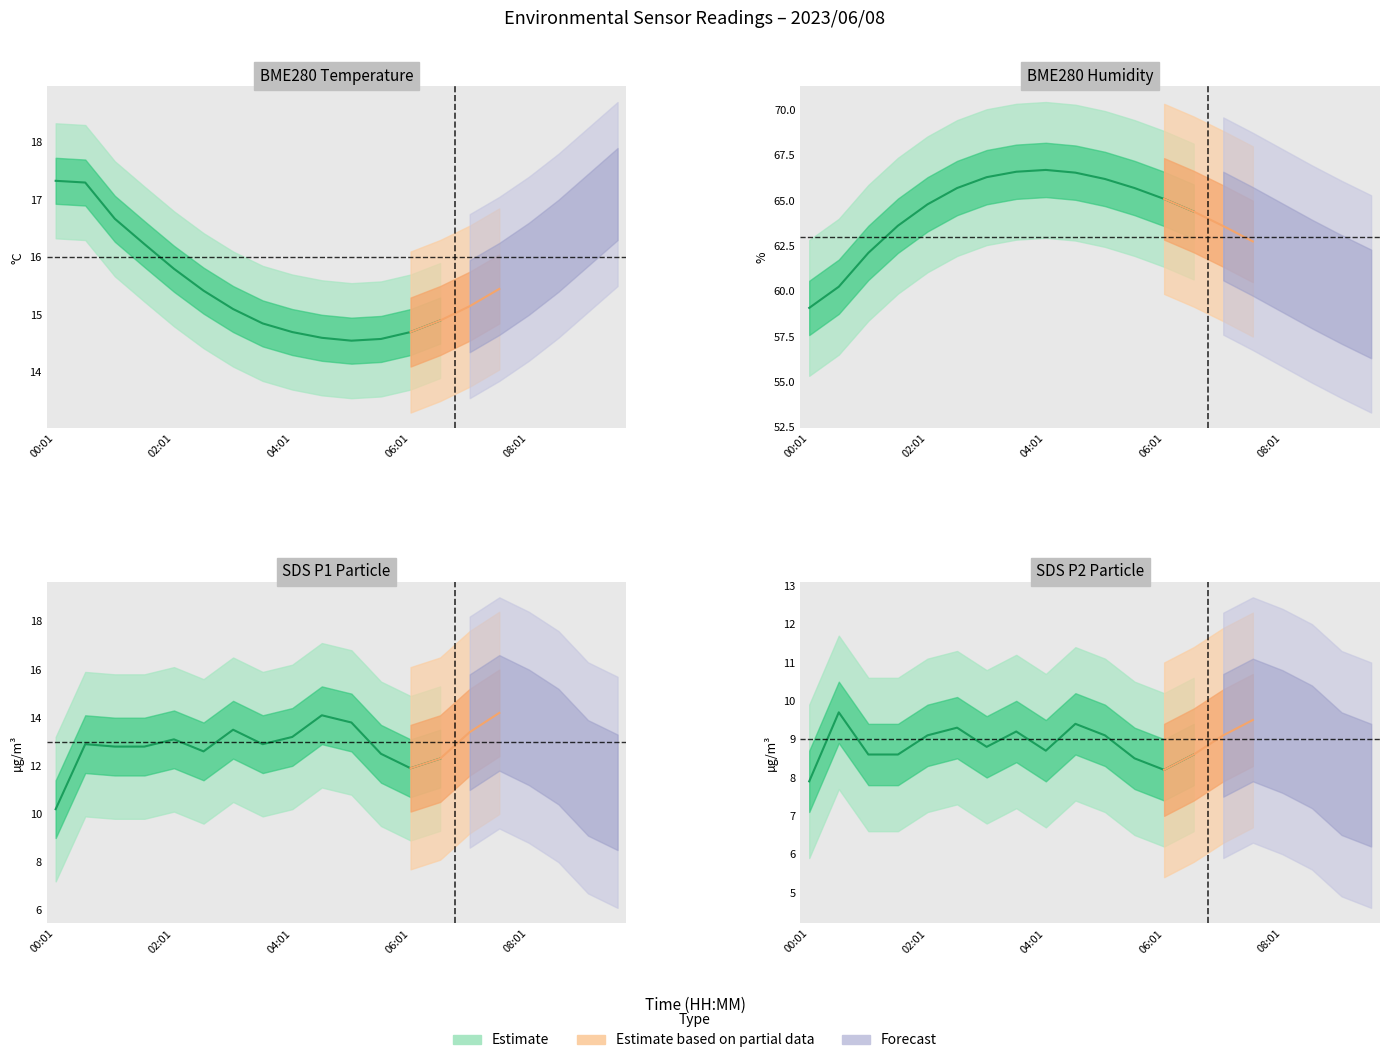

Which category has the lowest value across all series?

09:31